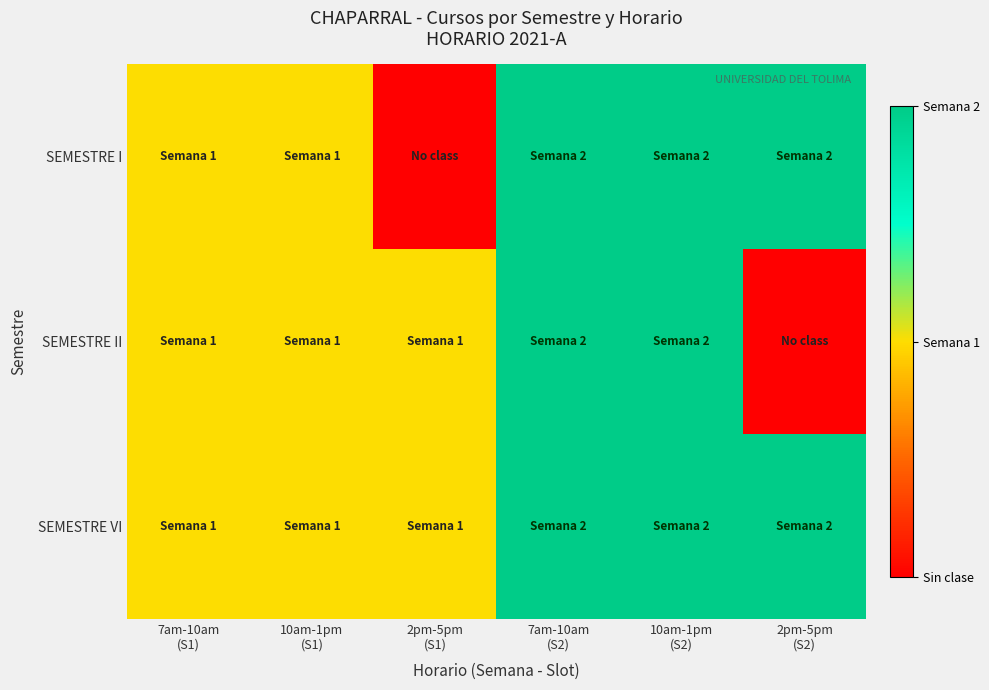

List the series in order of their peak value, highest first.

SEMESTRE I, SEMESTRE II, SEMESTRE VI